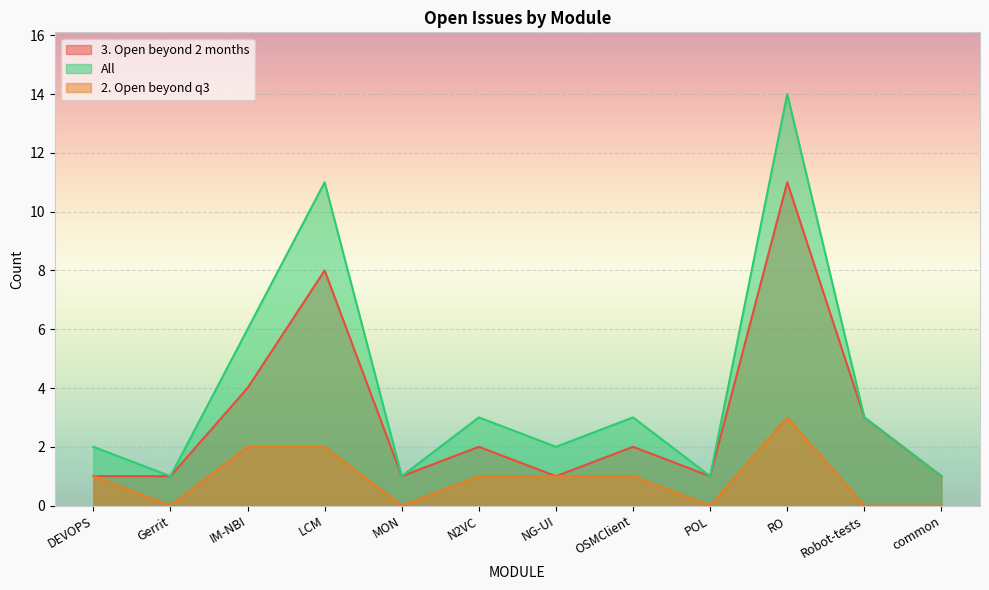

Between MON and IM-NBI, which is larger?

IM-NBI